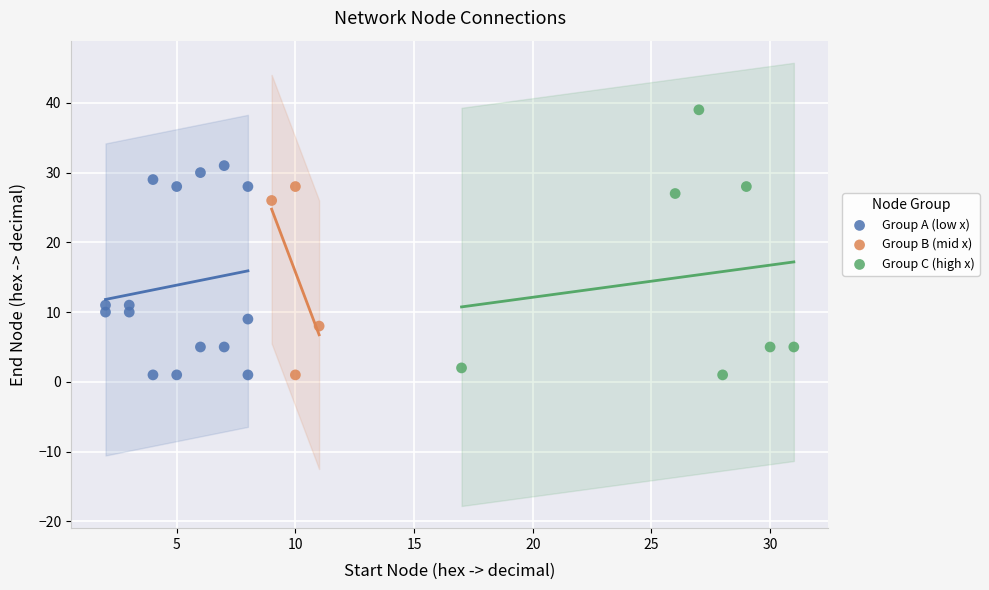

Which series reaches the maximum Y coordinate?

Group C (high x)